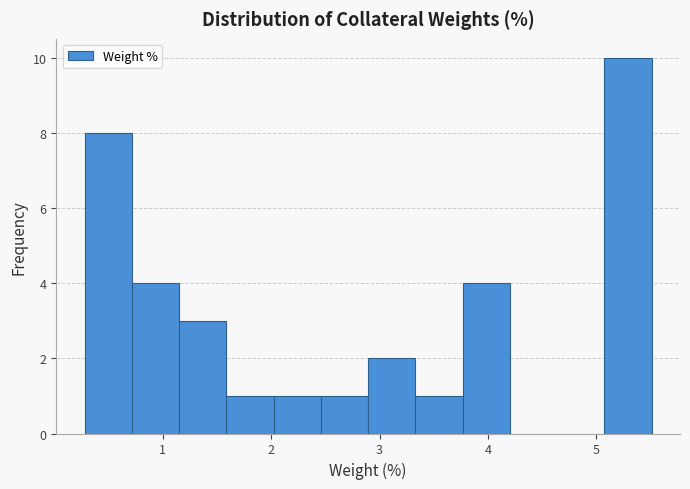

Reading left to right, list every bar in this chart as the range it spans on the x-axis followed by its height. Neither the bar edges nor the heights are printed on the chart, so give them approximately, as read against the axes.

0.3 to 0.7: 8
0.7 to 1.2: 4
1.2 to 1.6: 3
1.6 to 2.0: 1
2.0 to 2.5: 1
2.5 to 2.9: 1
2.9 to 3.3: 2
3.3 to 3.8: 1
3.8 to 4.2: 4
4.2 to 4.6: 0
4.6 to 5.1: 0
5.1 to 5.5: 10